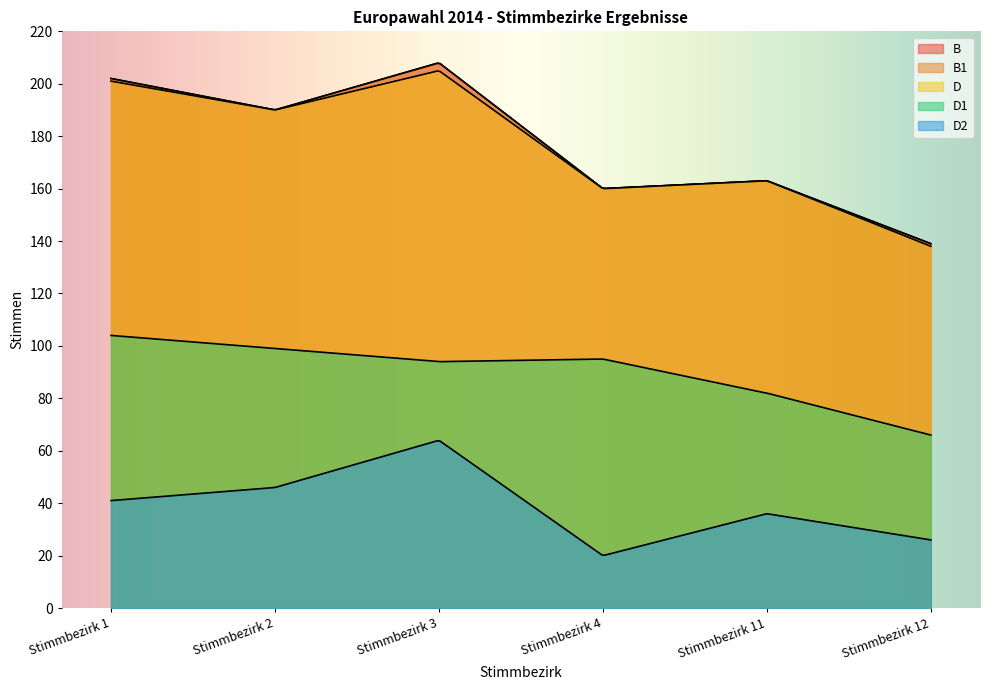

At how many categories does at least one series exceed 70?

6